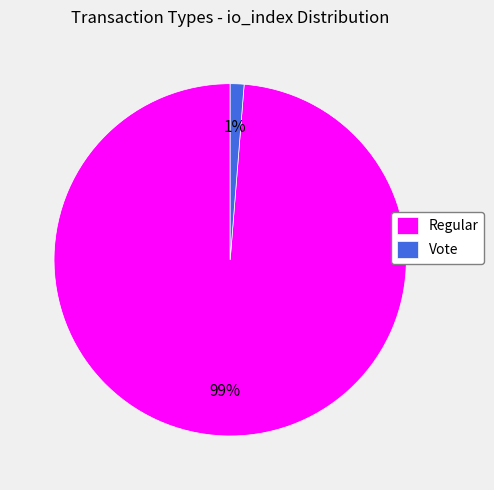

Count the number of slices in the pie.

2